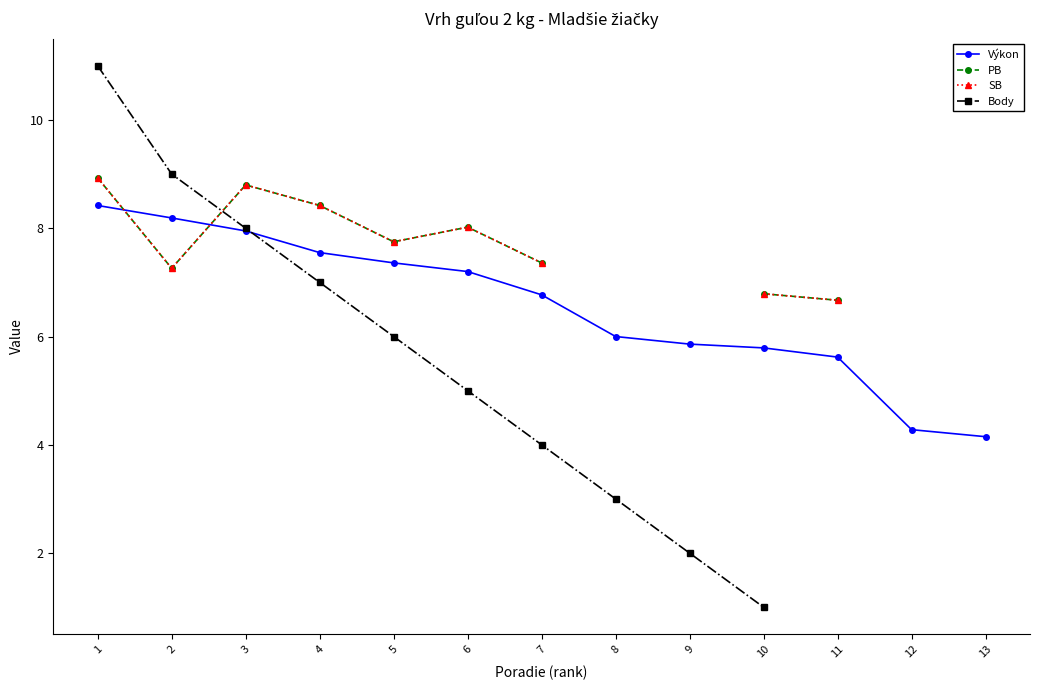

In SB, how many points are lower than both neighbors (excluding endpoints)?

2